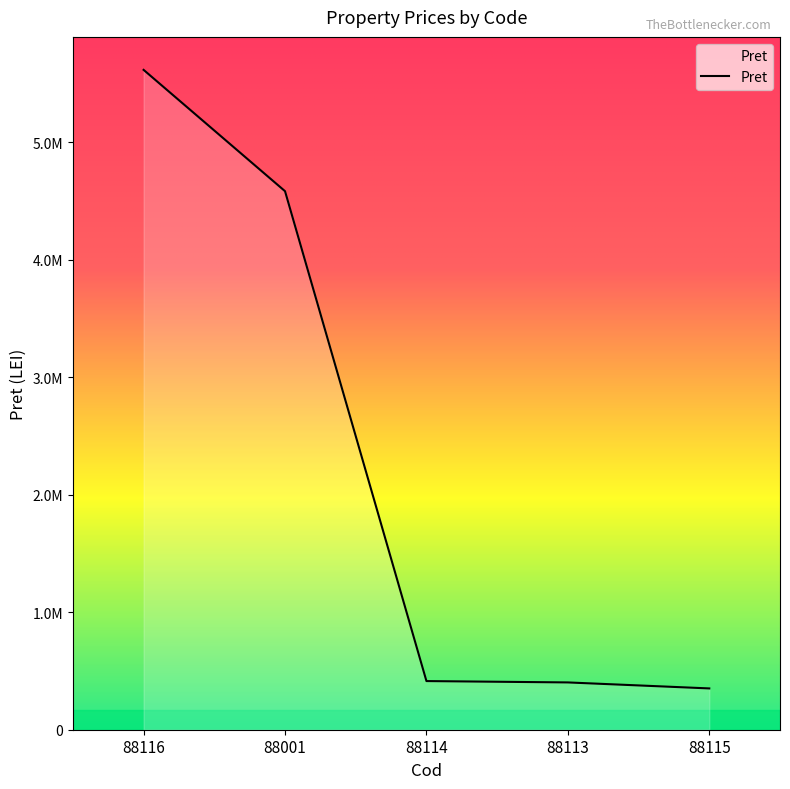

Reading right to left, what are all the values shown in this chart?

351400	402420	413950	4582552	5614879